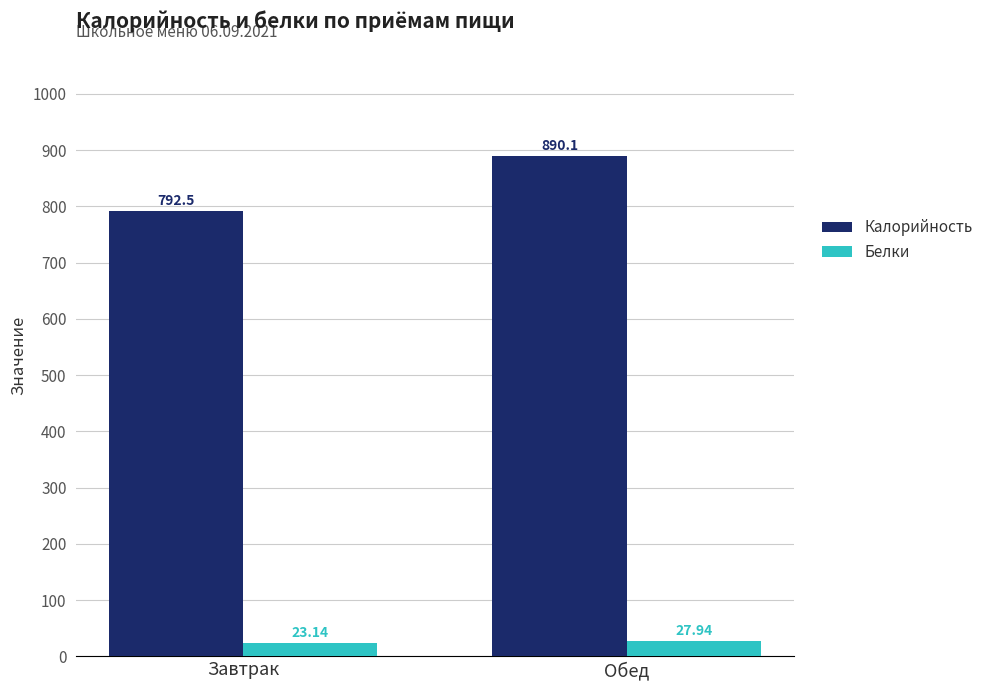

Rank the categories by Калорийность value from lowest to highest.

Завтрак, Обед